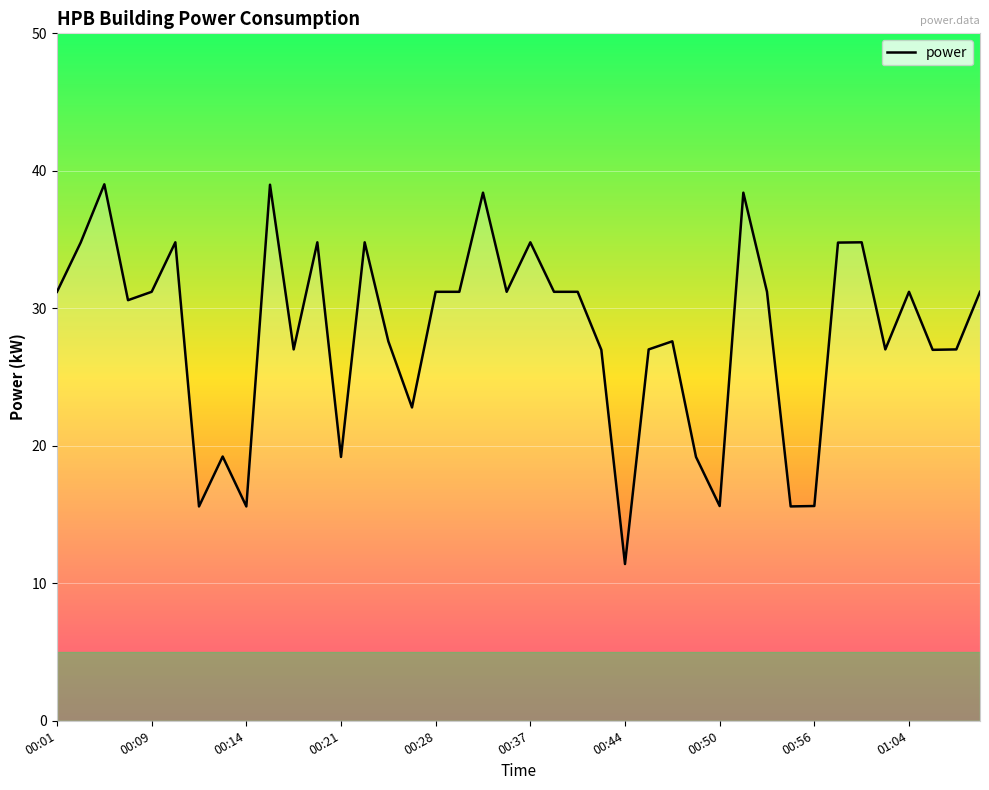

Does the chart have visible grid lines?

Yes